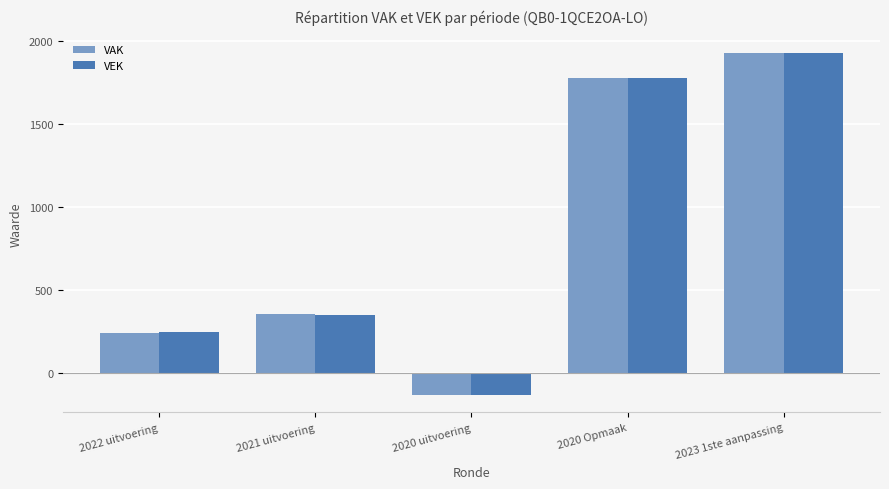

What value does the VAK series have at 2020 Opmaak, to the nearest 50?

1800